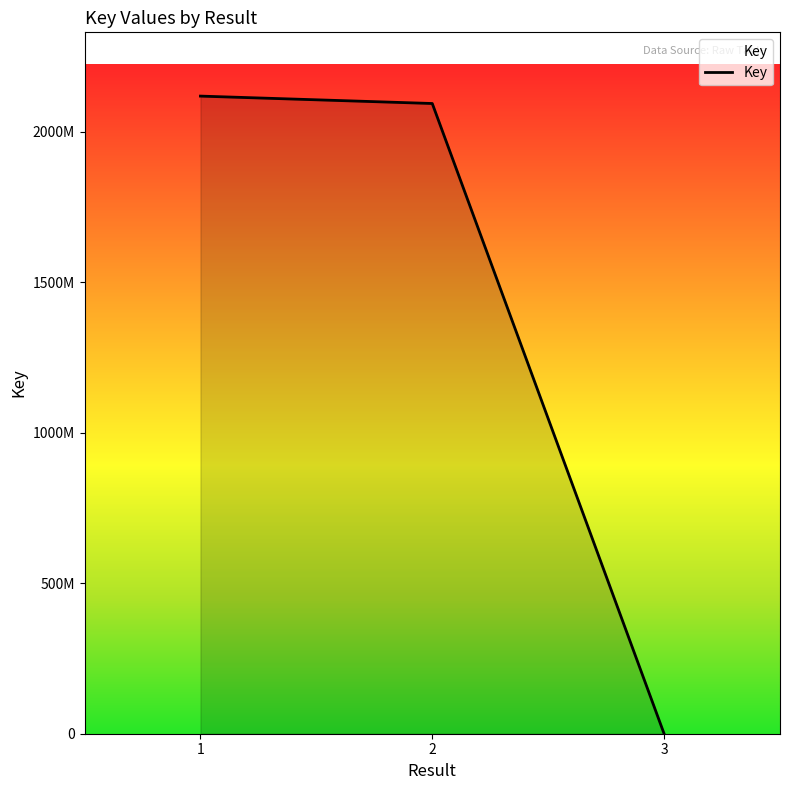

Is this an area chart (filled region under the line)?

Yes